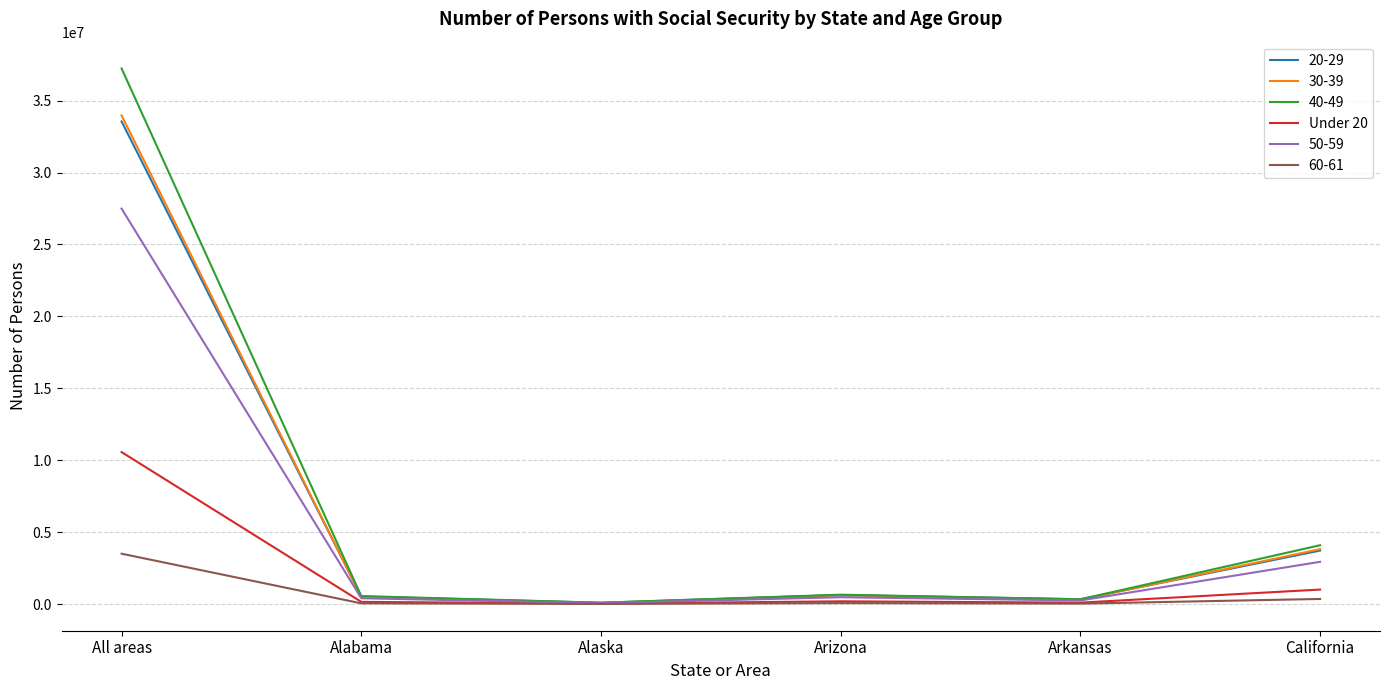

At which label does 20-29 reach its peak?

All areas